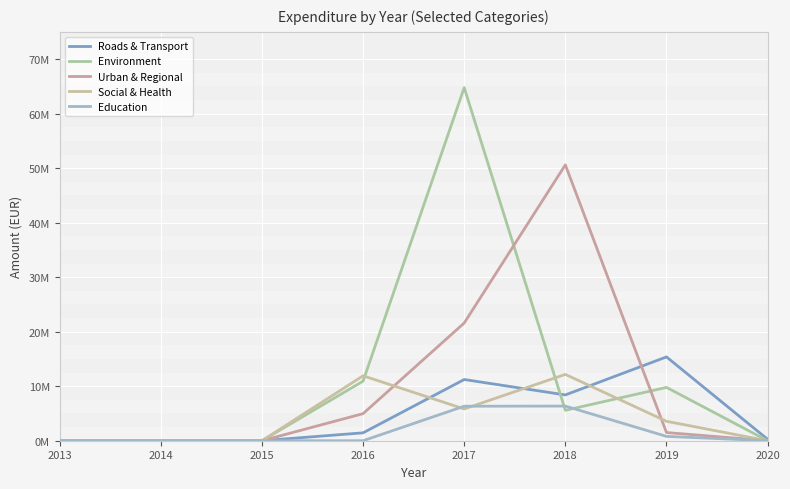

Where does the Roads & Transport series first go above 1448253?

2016